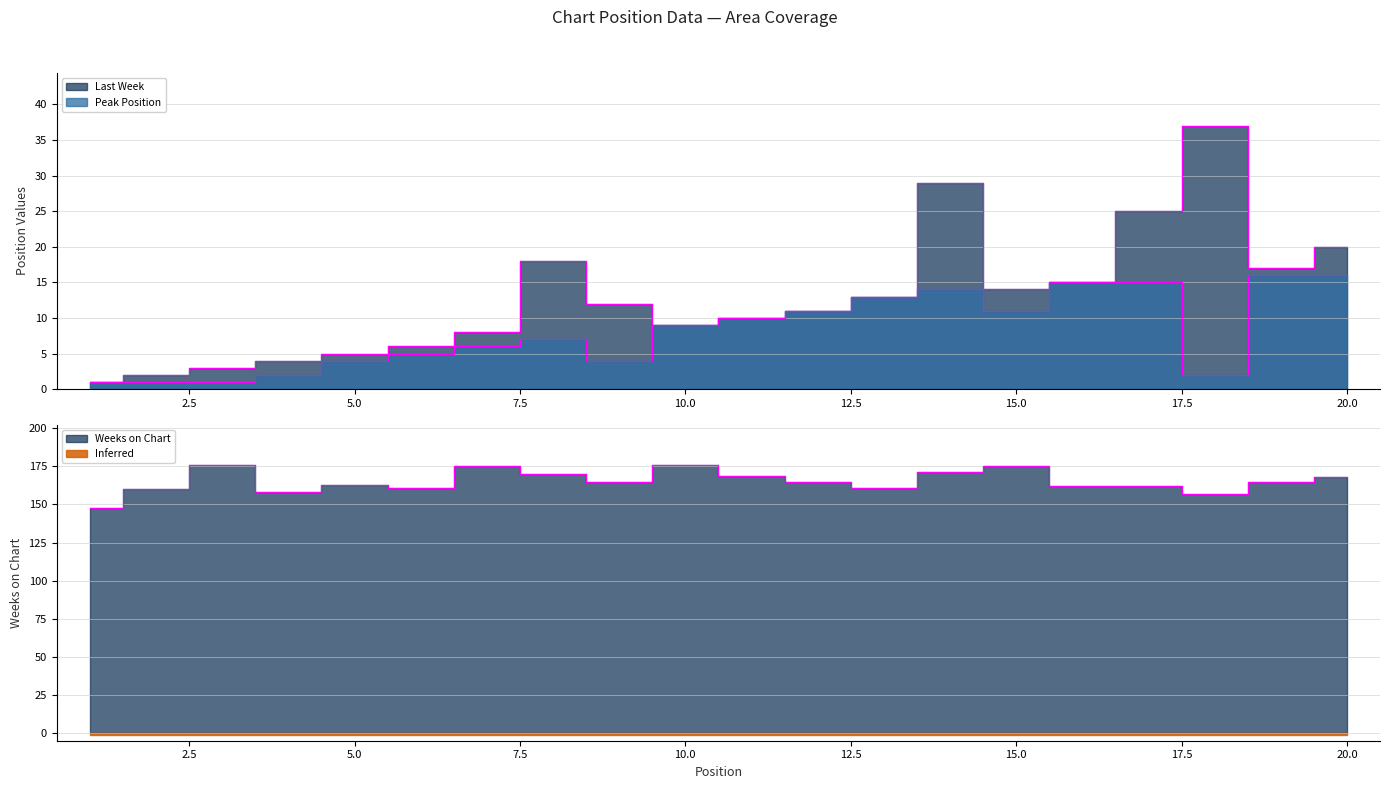

The Peak Position series shows 18 at 12. True or false?

False